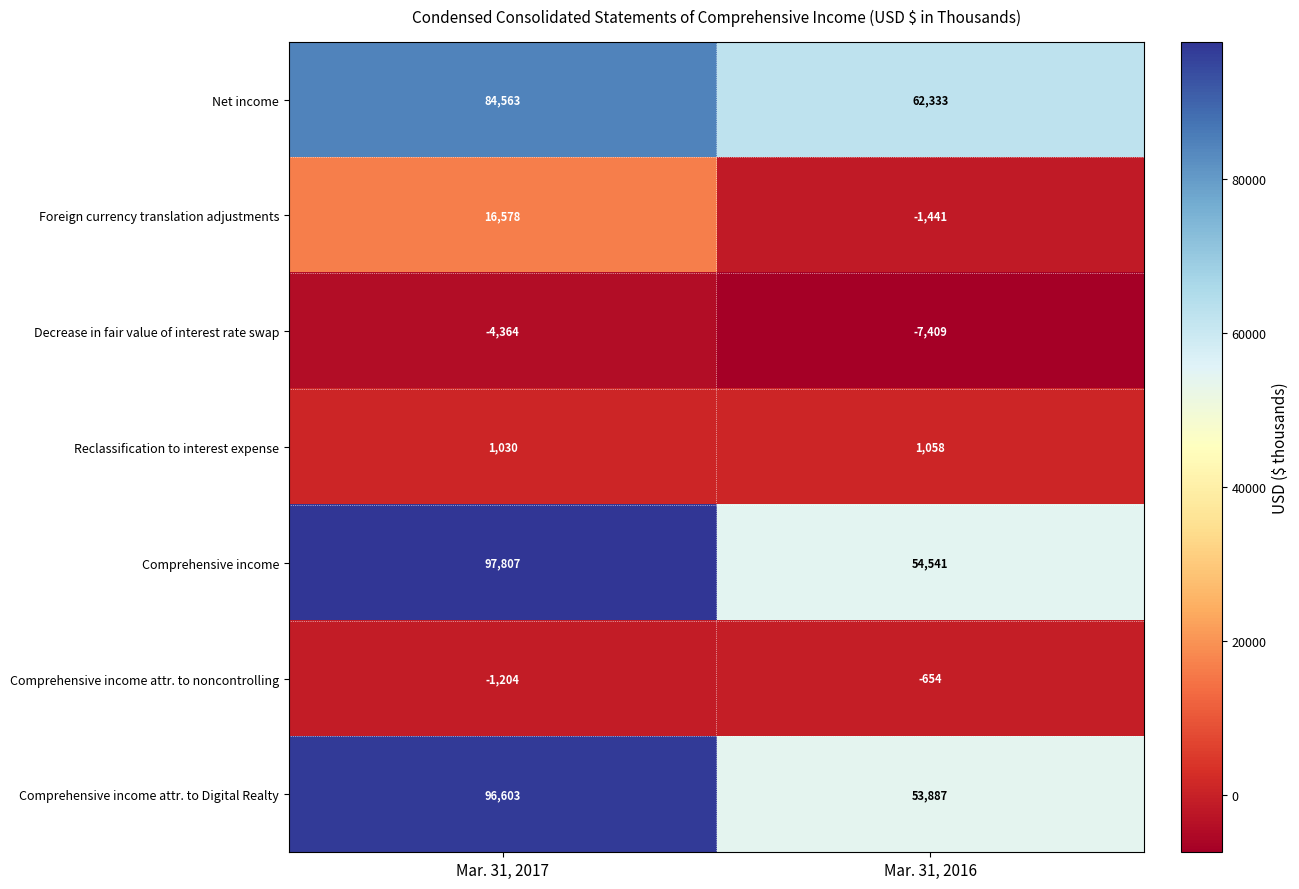

List the series in order of their peak value, lowest first.

Decrease in fair value of interest rate swap, Comprehensive income attr. to noncontrolling, Reclassification to interest expense, Foreign currency translation adjustments, Net income, Comprehensive income attr. to Digital Realty, Comprehensive income